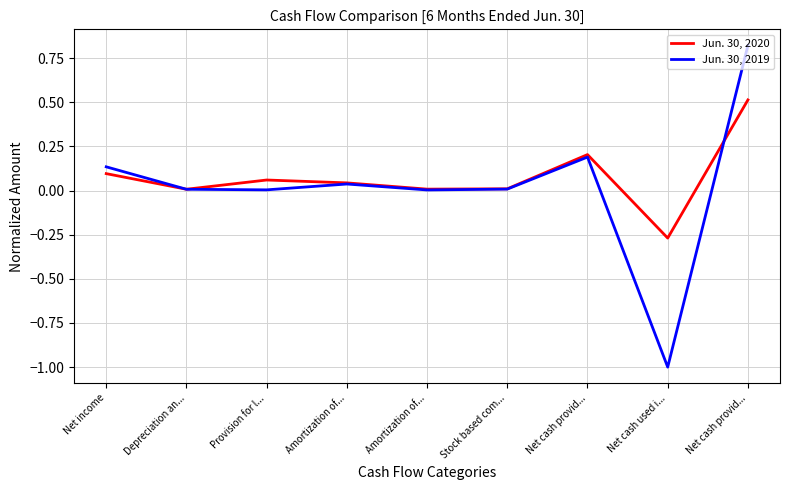

What is the difference between the Jun. 30, 2020 values at Net cash used i... and Amortization of...?

0.3